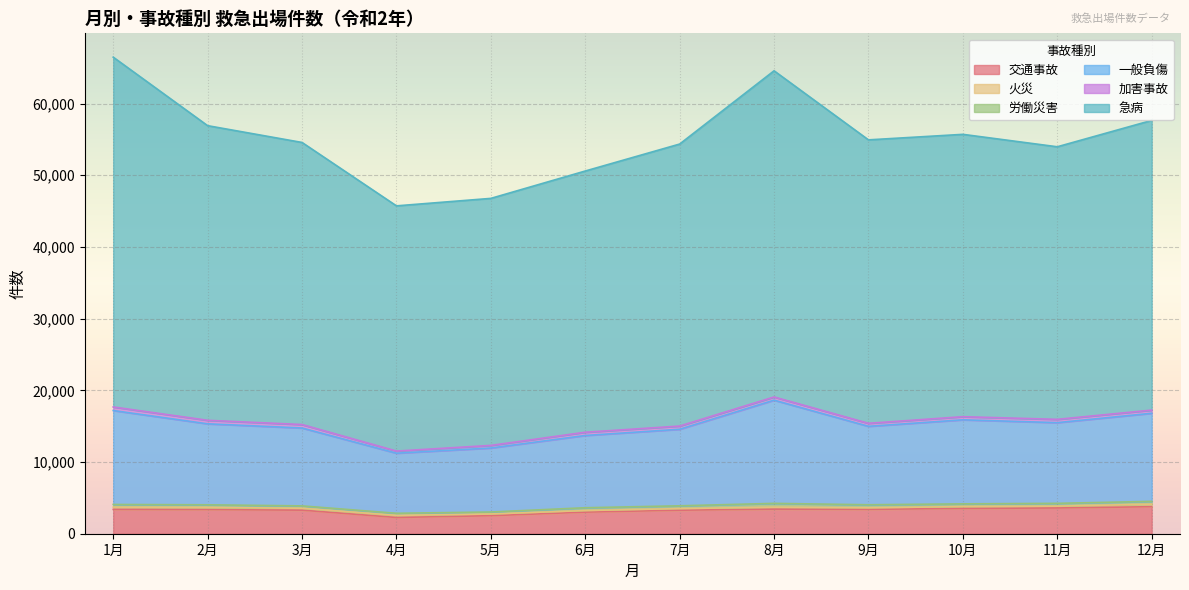

What position from the right is 8月?

5